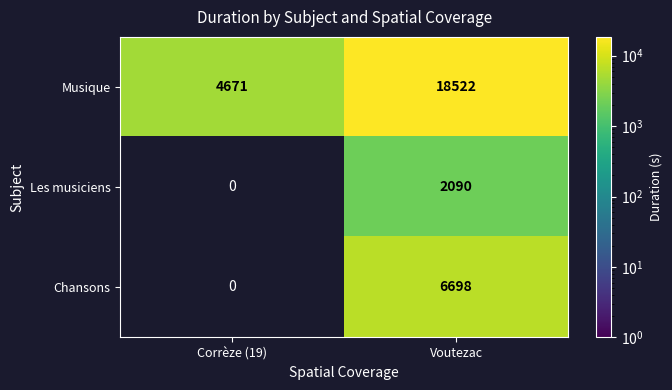

Reading left to right, transcribe all the data shown in this chart.

Musique: Corrèze (19)=4671	Voutezac=18522
Les musiciens: Corrèze (19)=0	Voutezac=2090
Chansons: Corrèze (19)=0	Voutezac=6698